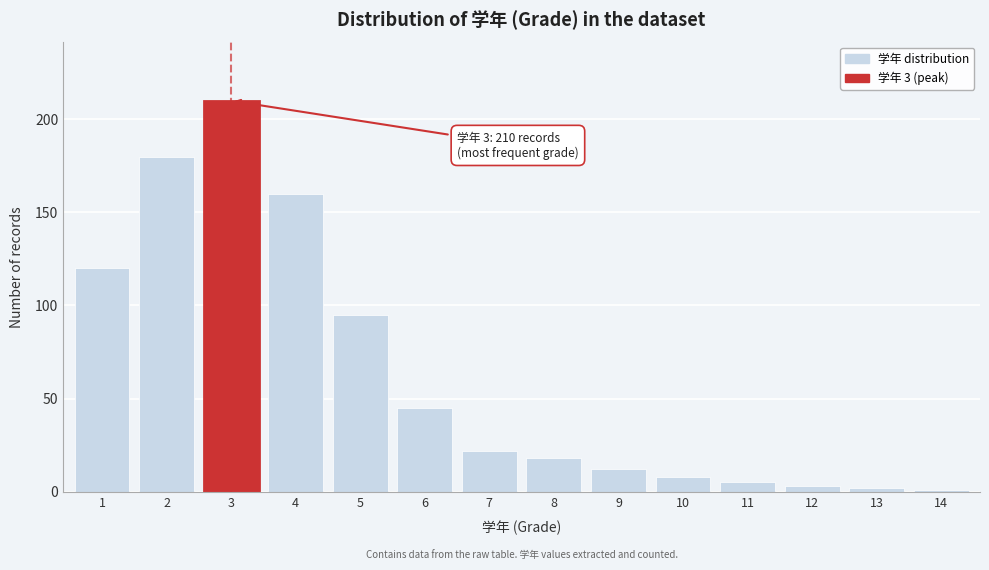

Reading left to right, list all the values displayed in this chart.

120	180	210	160	95	45	22	18	12	8	5	3	2	1